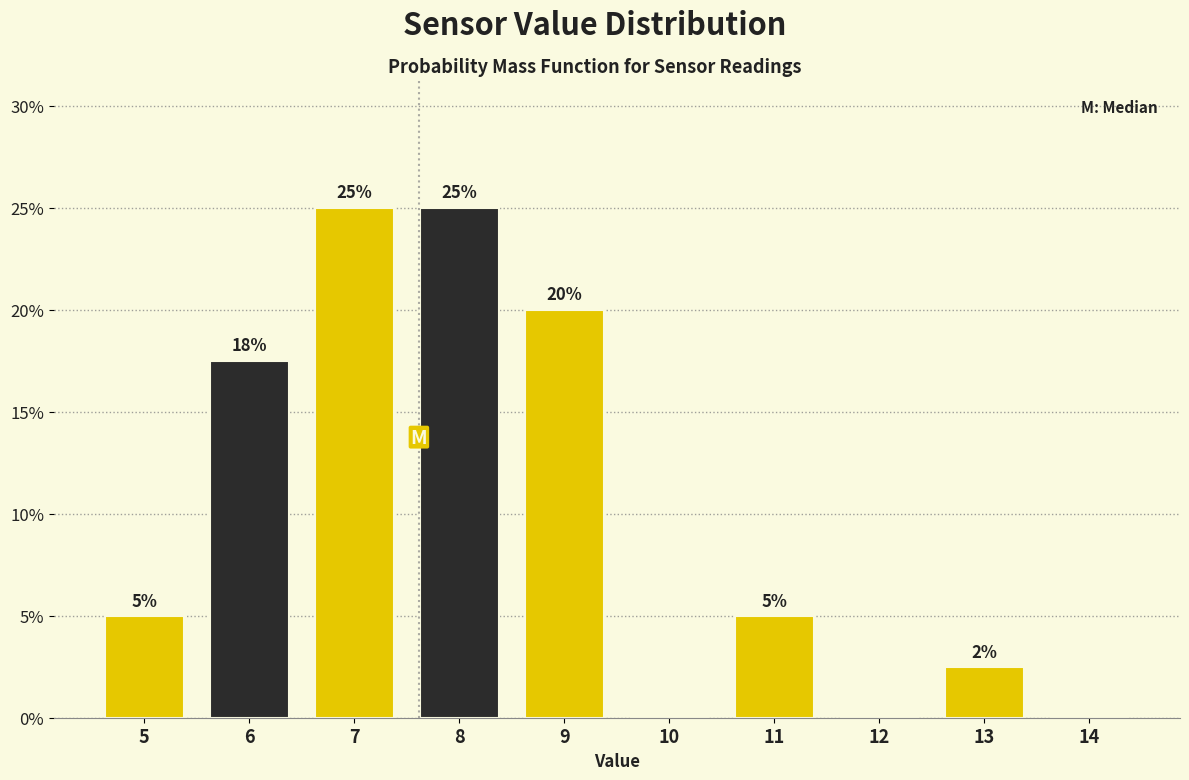

How many values are between 0 and 20?

8